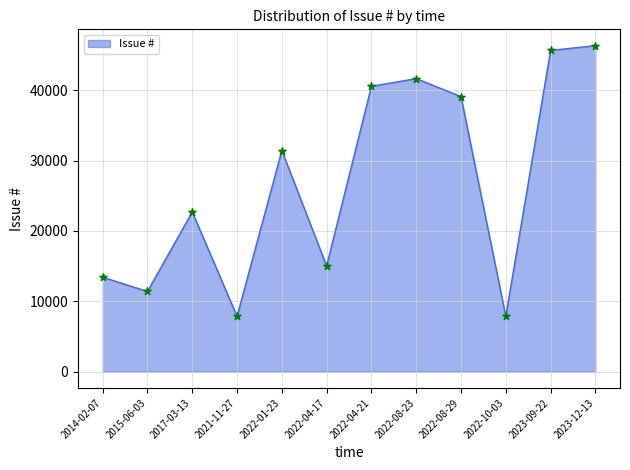

What is the change in value from 2017-03-13 to 2022-08-23?

+18953